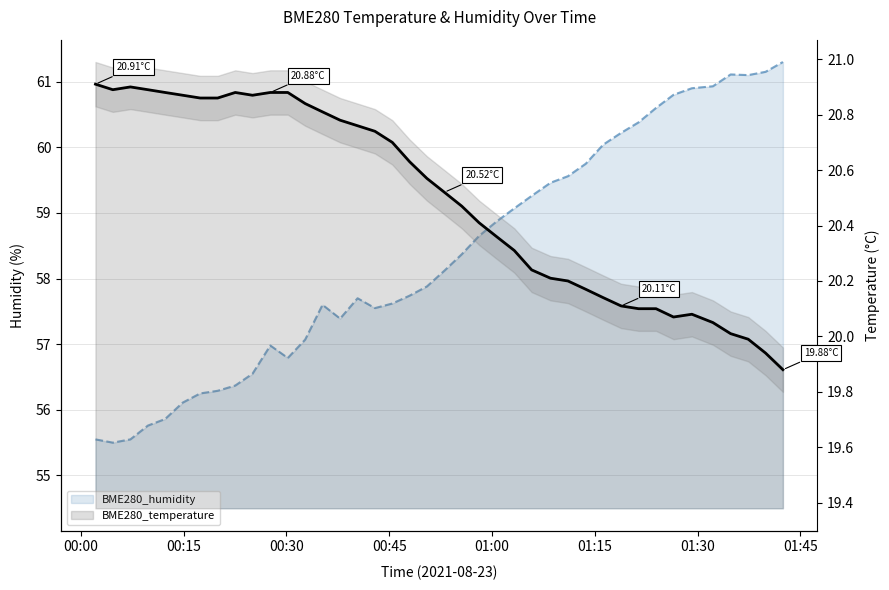

What is the minimum value shown in the chart?

19.9